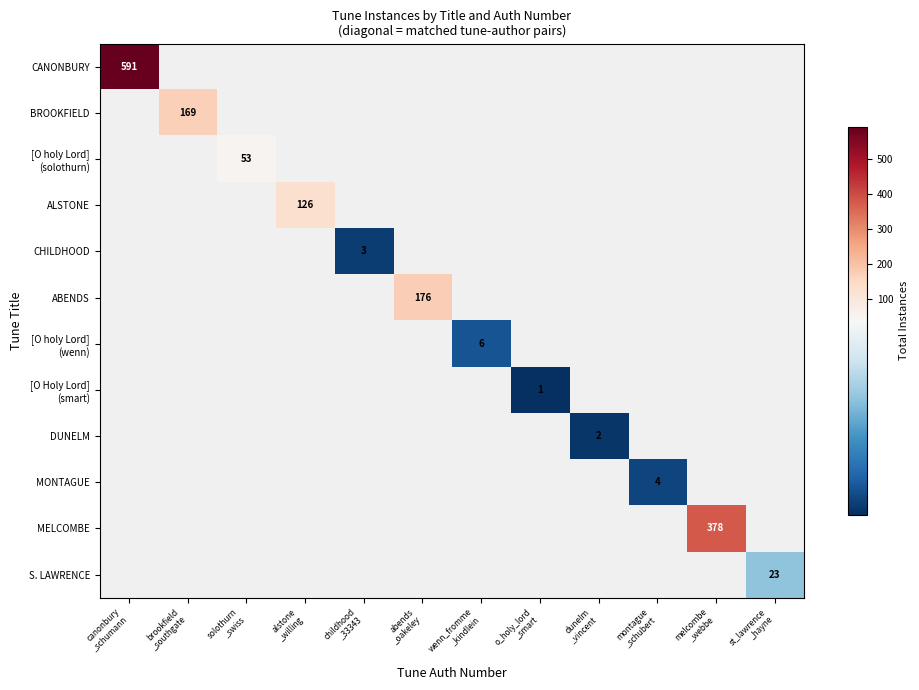

Is the value of CHILDHOOD at abends _oakeley greater than the value of [O holy Lord] (solothurn) at canonbury _schumann?

No